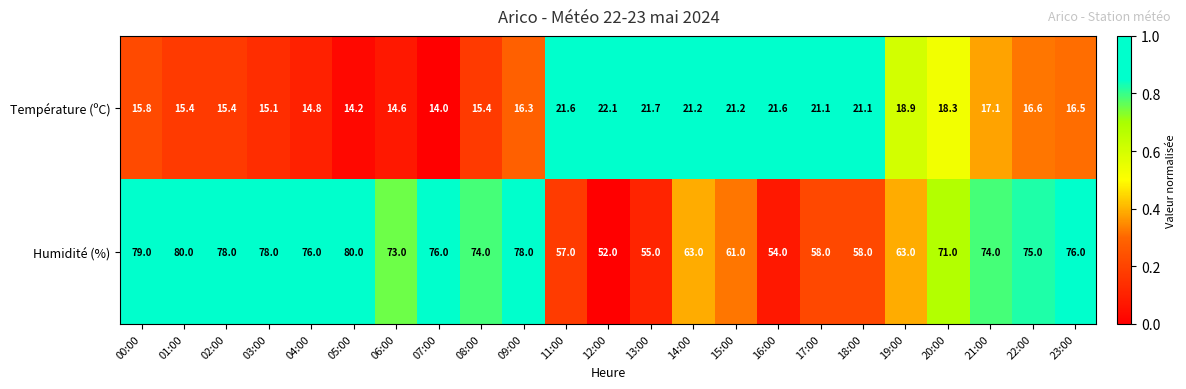

Which series has the largest total across all categories?

Humidité (%)